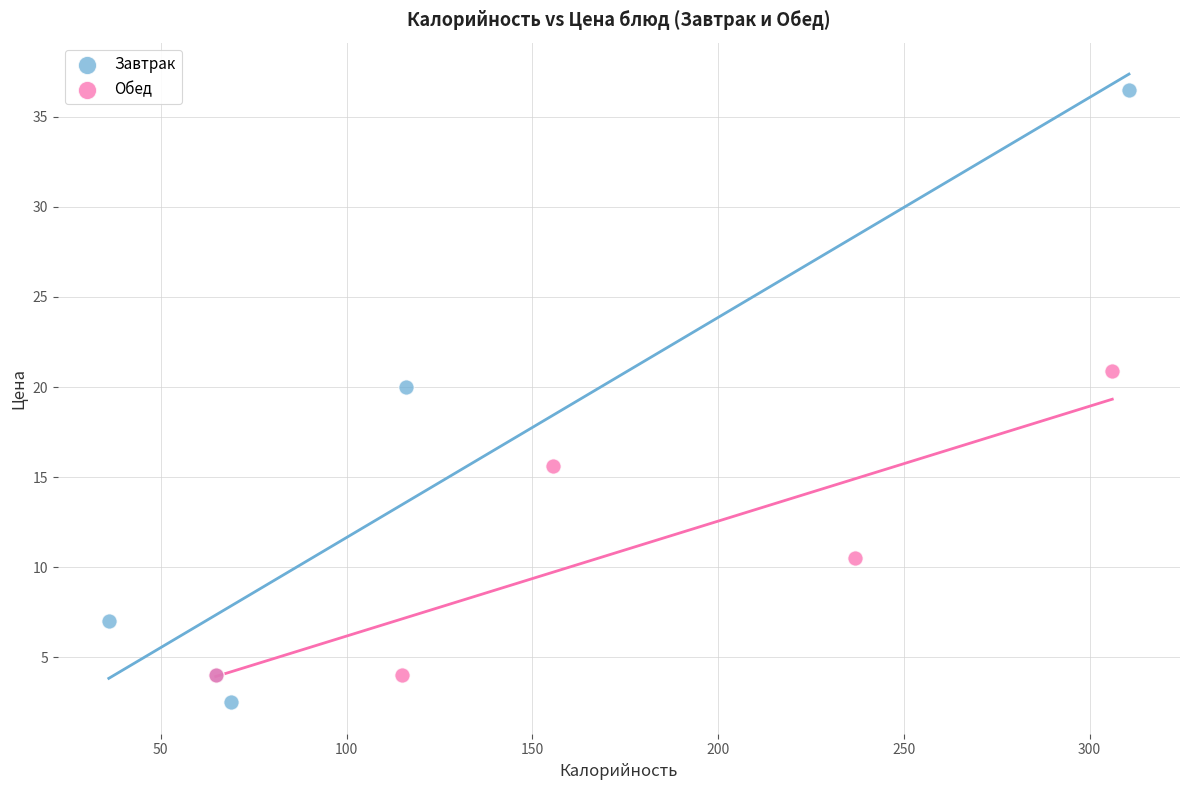

Which series has the widest spread of Y values?

Завтрак